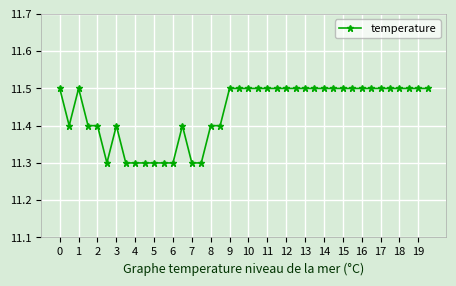

What is the maximum value shown in the chart?

11.5